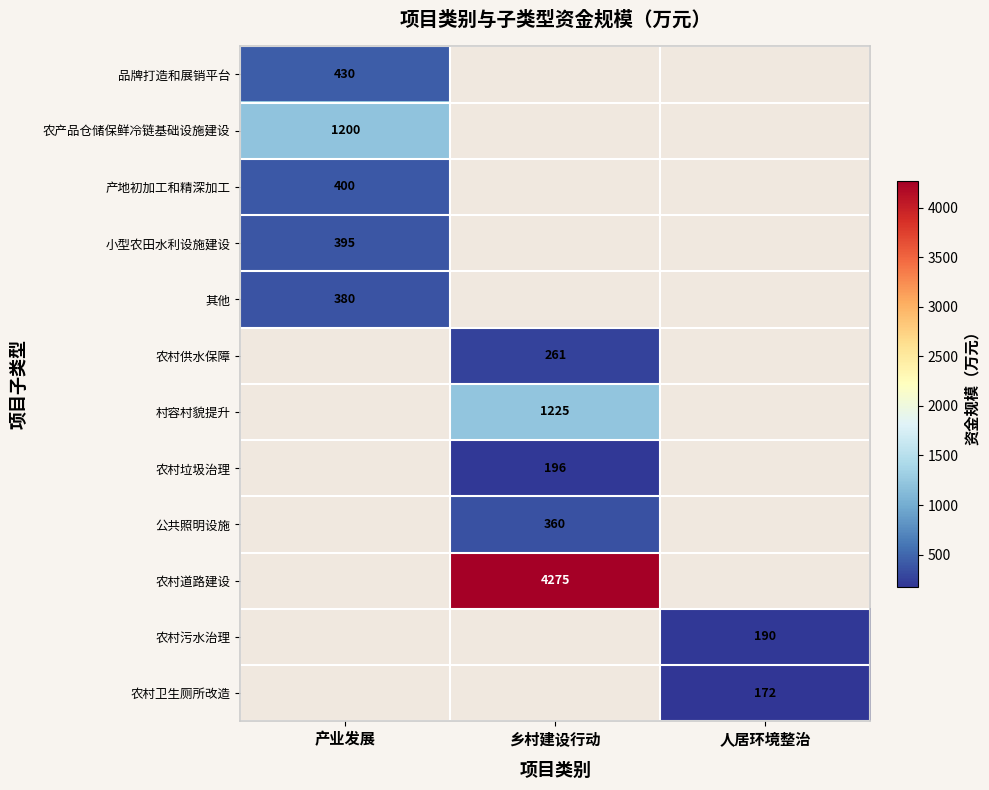

The 产地初加工和精深加工 series shows 400 at 产业发展. True or false?

True